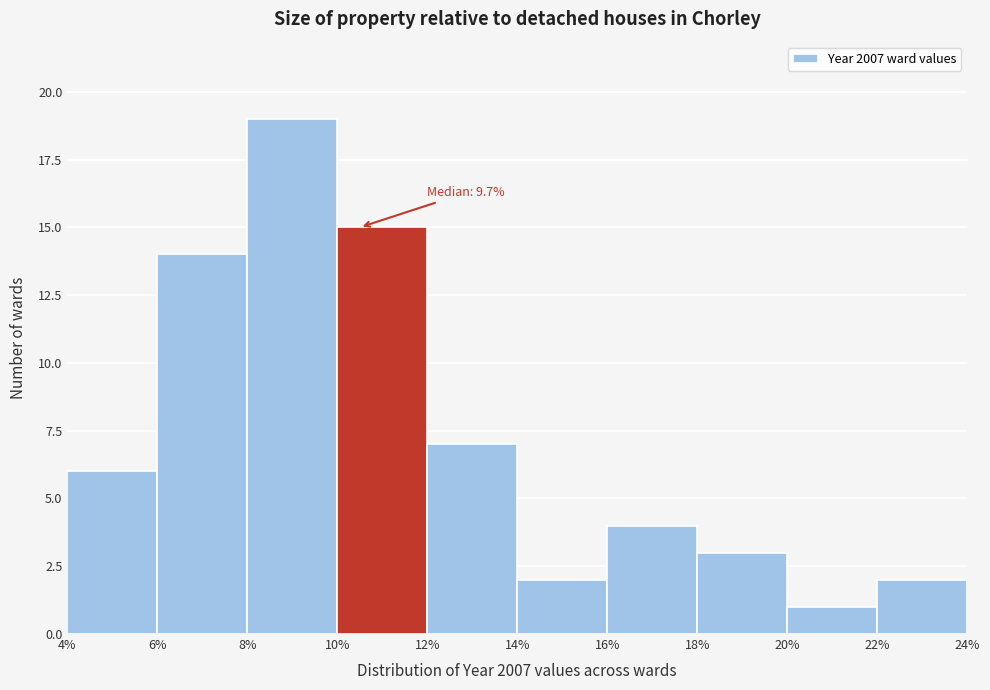

Over which range of the x-axis is the bar tallest?

8% to 10%